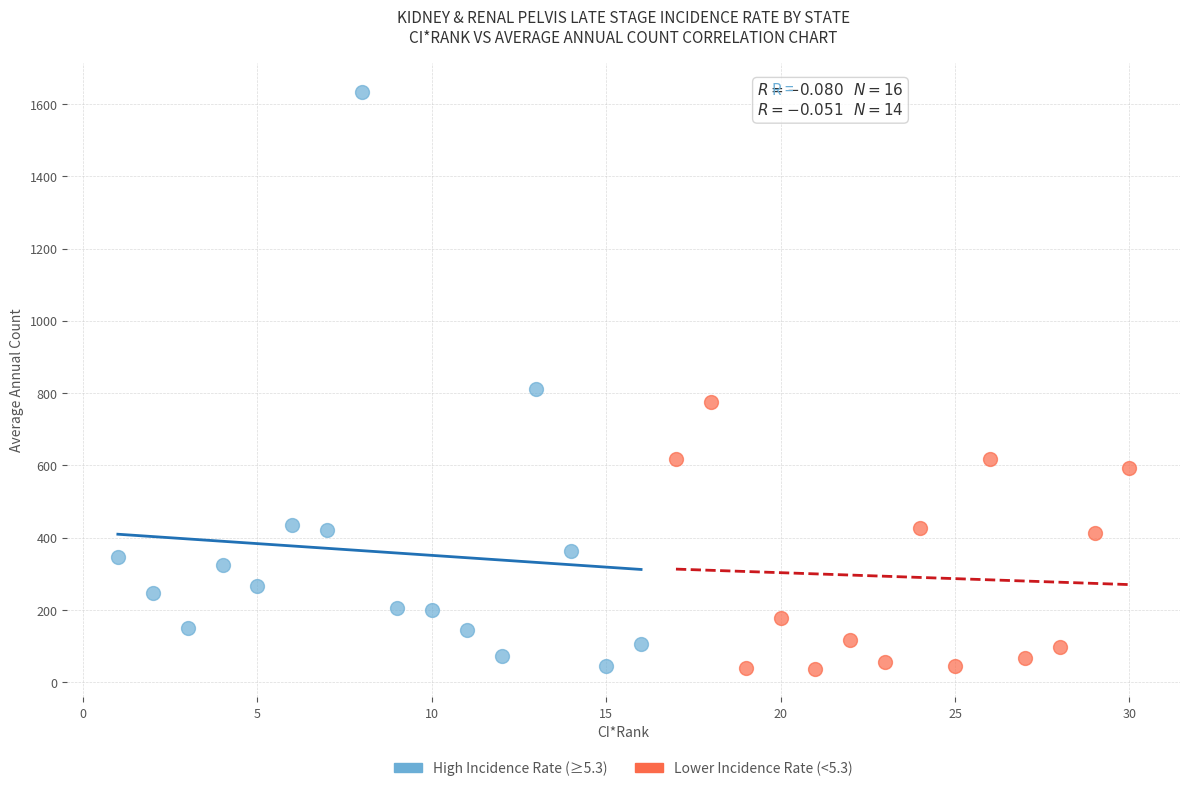

Which series has the widest spread of Y values?

High Incidence Rate (≥5.3)